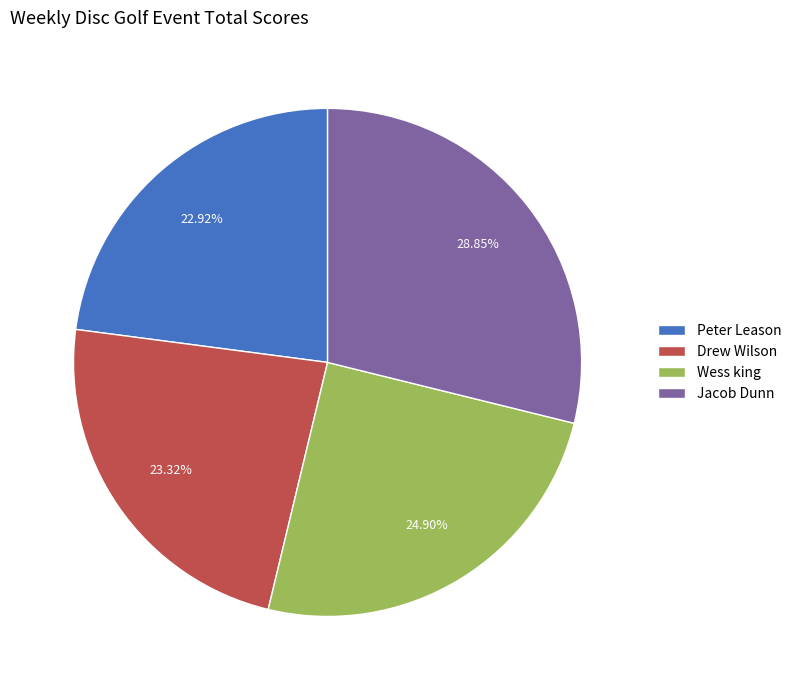

Which category has the biggest portion of the pie?

Jacob Dunn